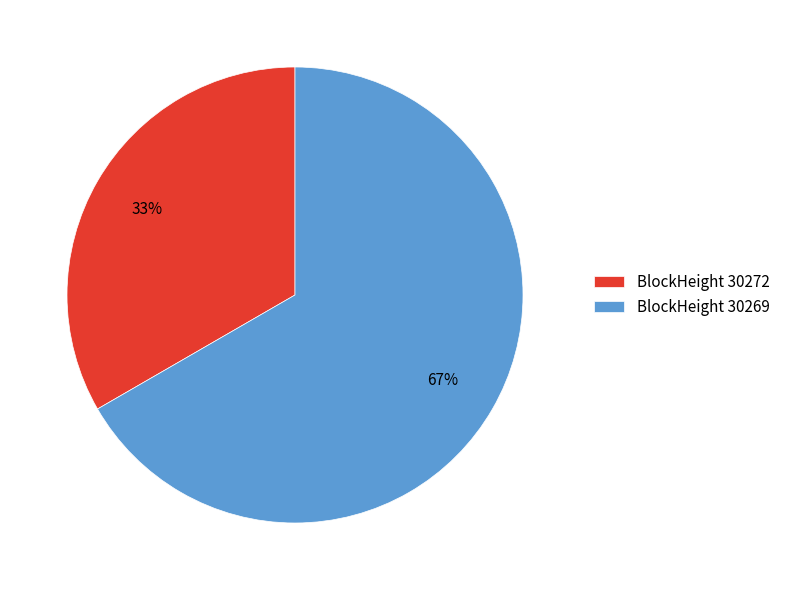

What percentage is the BlockHeight 30269 slice, to the nearest percent?

67%